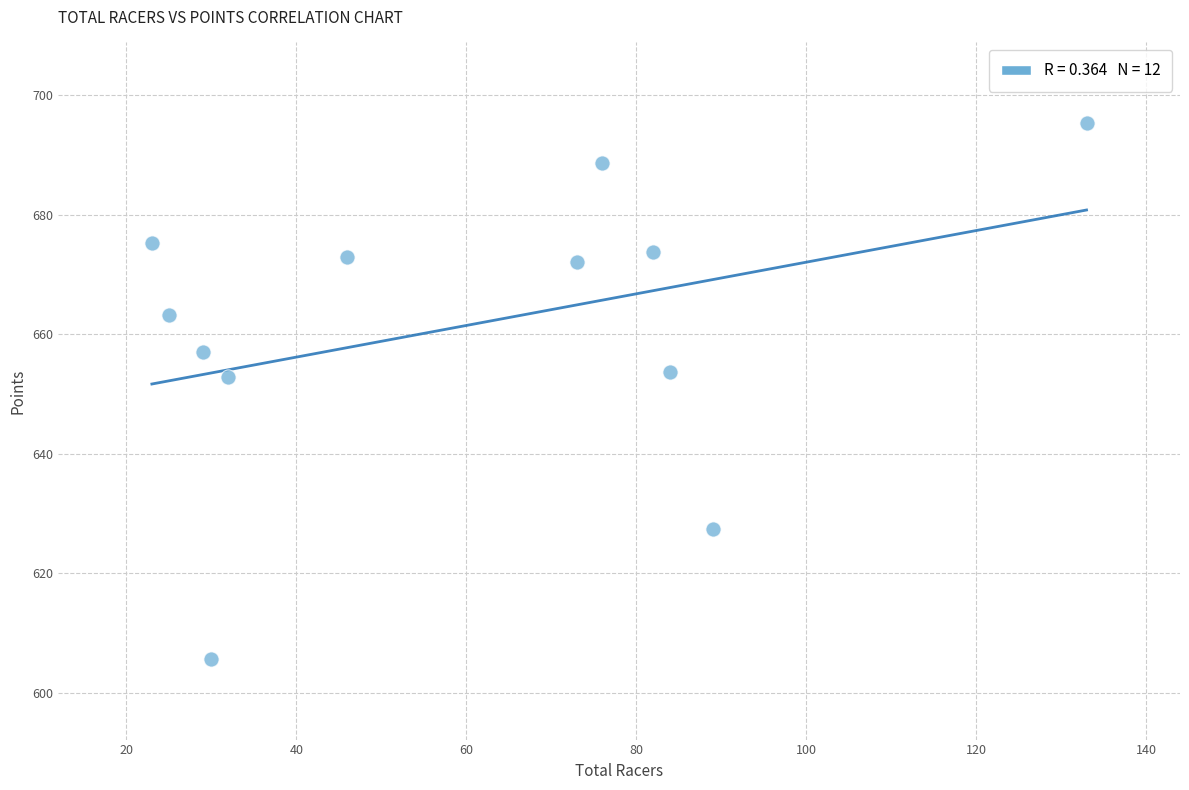

What is the average X value?

60.2